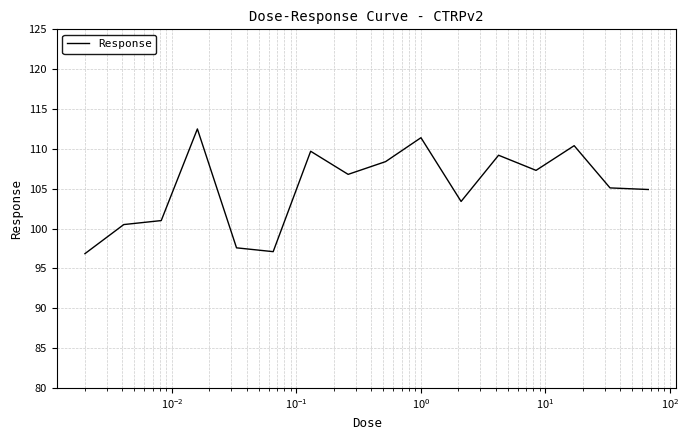

What is the maximum value shown in the chart?

112.5